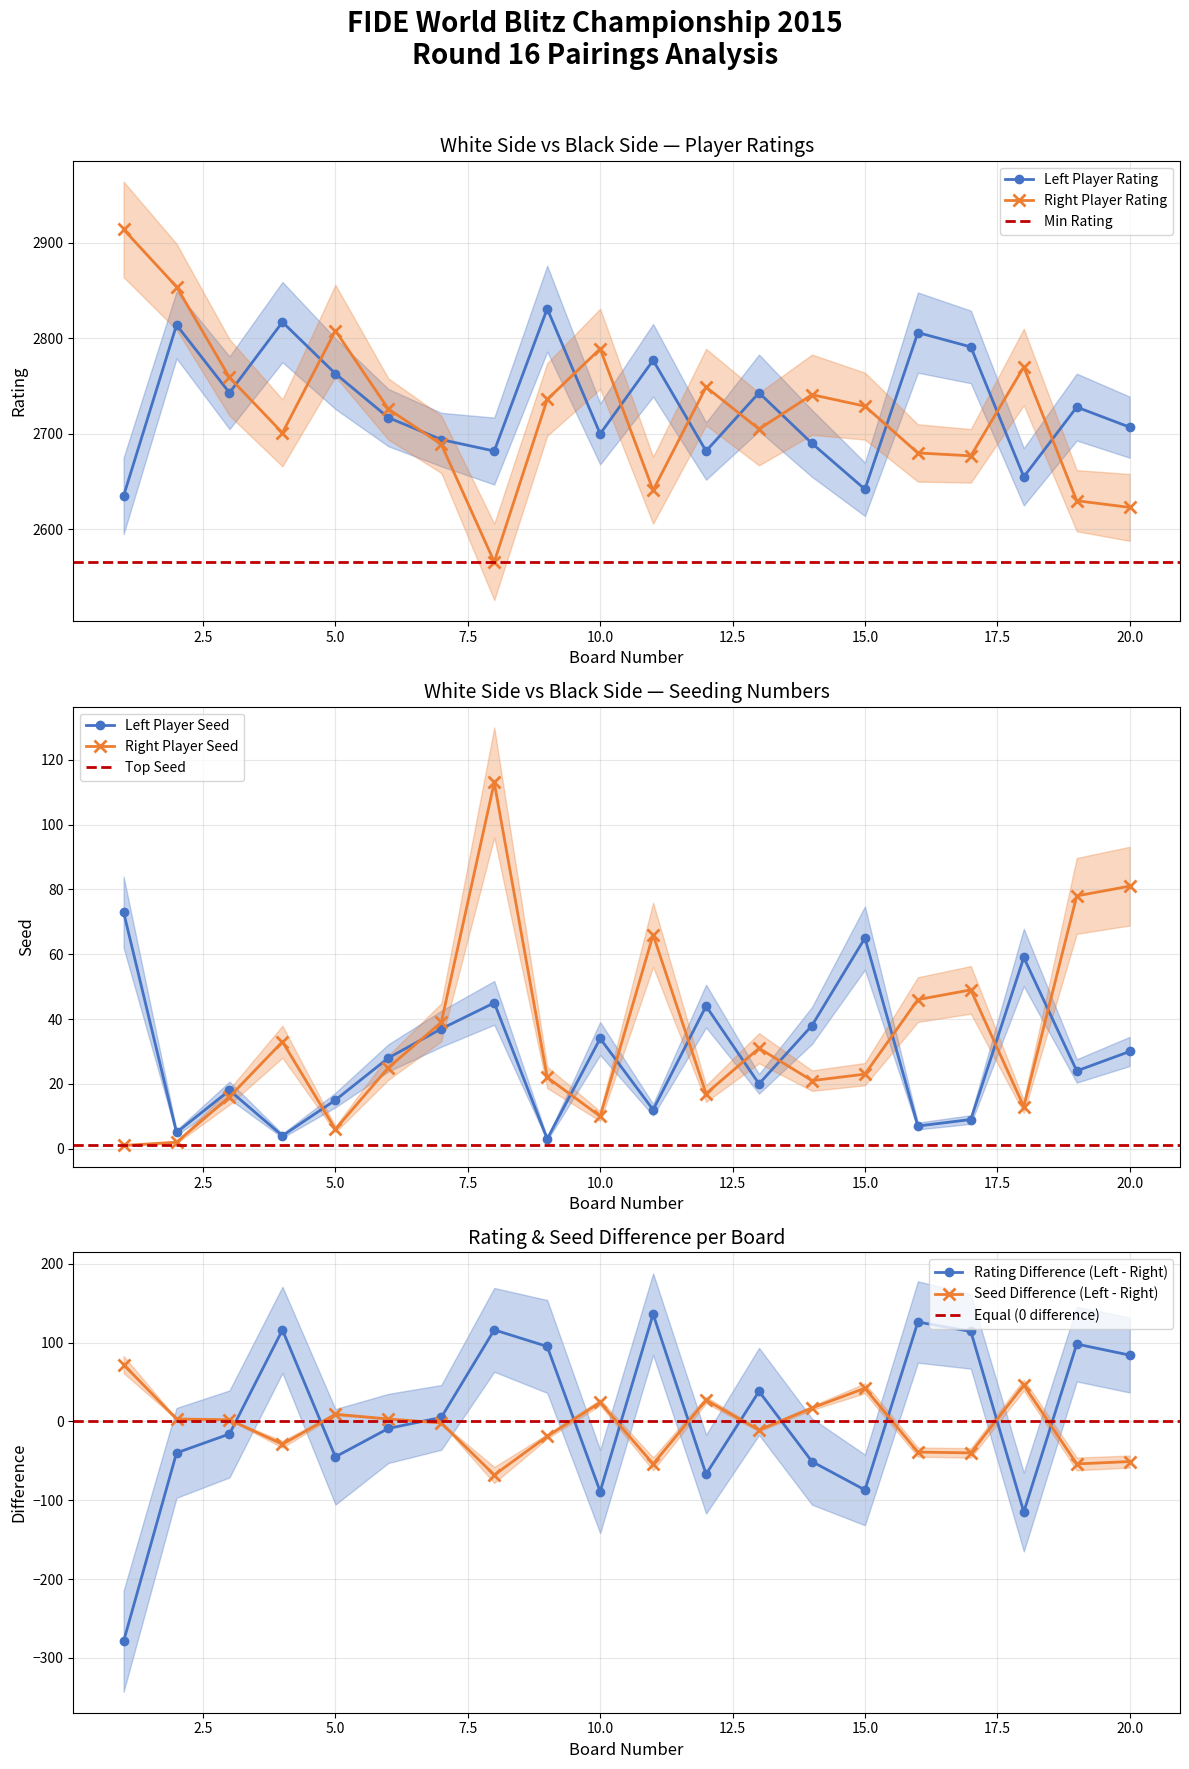

How many interior local peaks does the Right Player Rating series have?

5